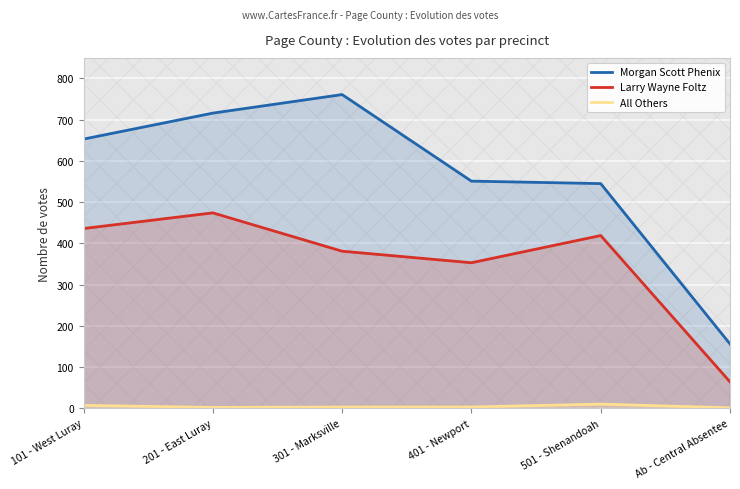

What is the difference between the maximum and minimum values in the Morgan Scott Phenix series?

605